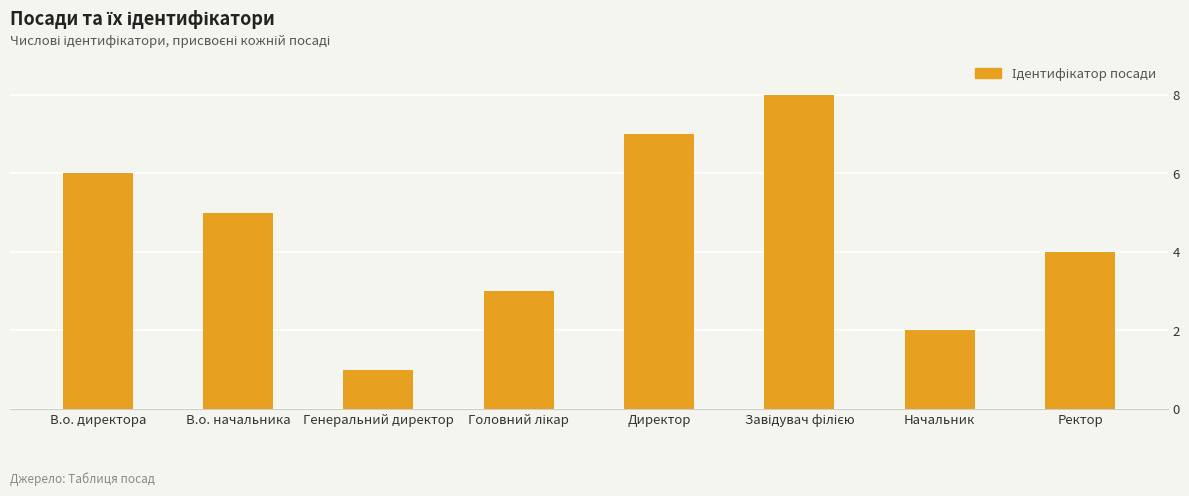

What is the approximate value at В.о. директора?

6